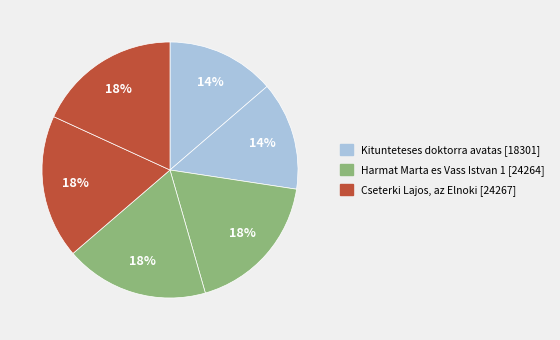

To the nearest percent, what is the average slice percentage?

17%